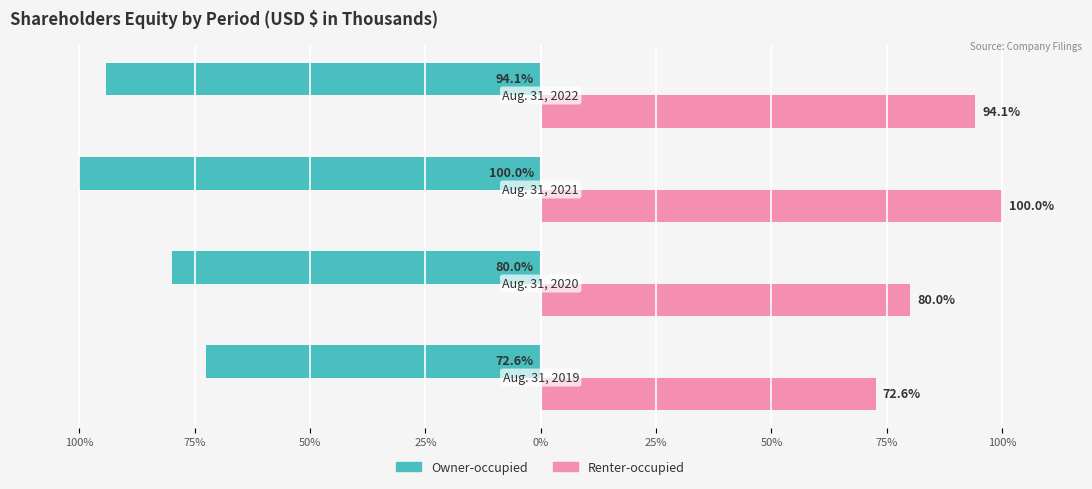

List the series in order of their overall mean, highest first.

Renter-occupied, Owner-occupied